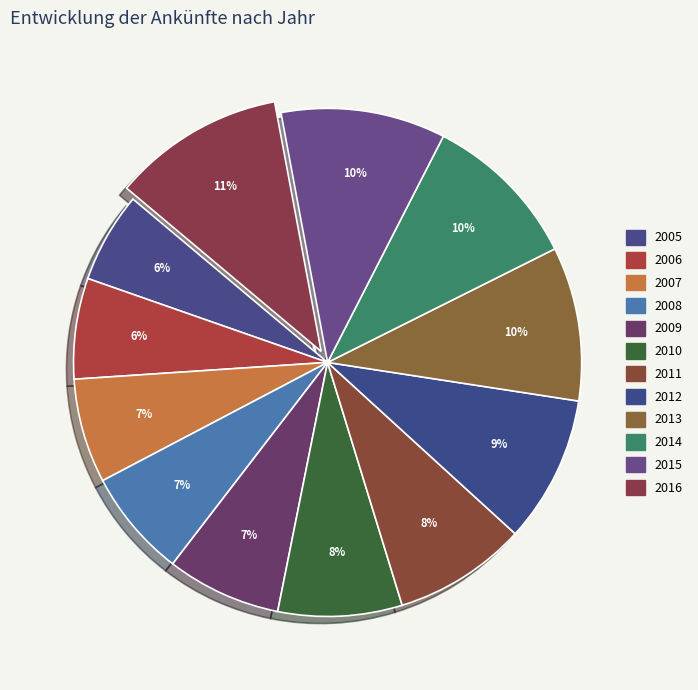

To the nearest percent, what is the combined percentage of 2010 and 2006?

14%